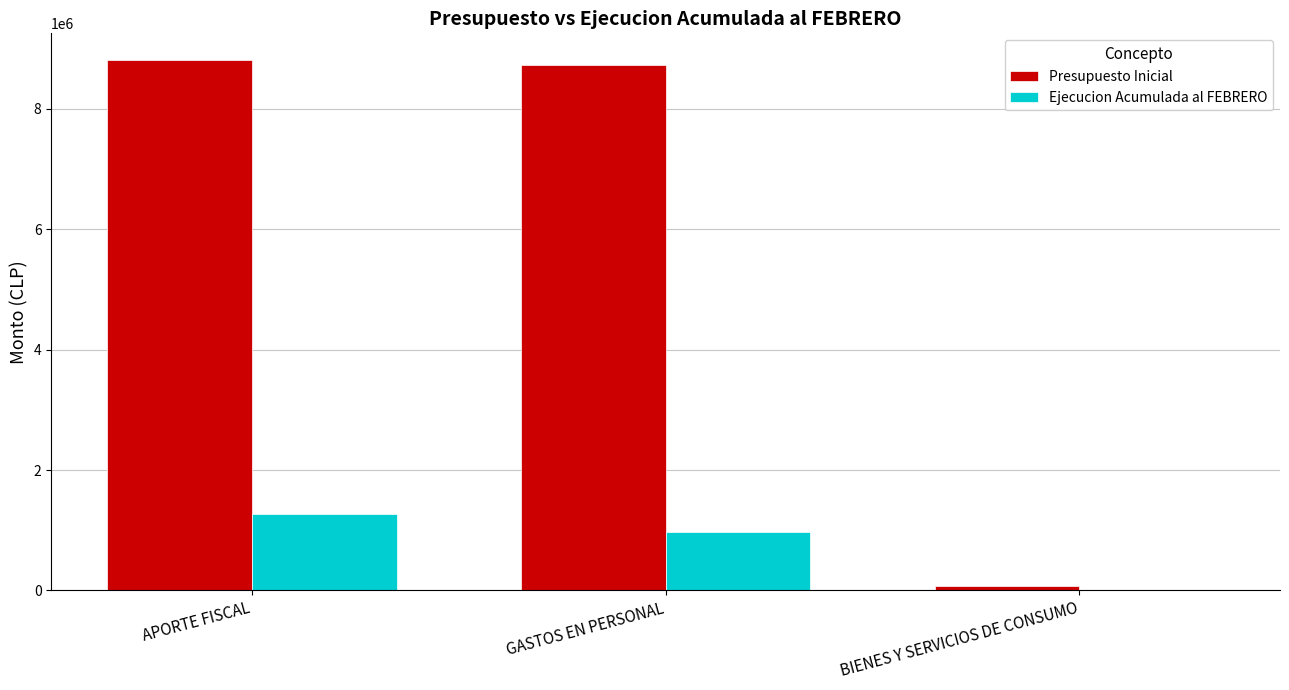

Is it true that Presupuesto Inicial equals 8737368 at GASTOS EN PERSONAL?

True